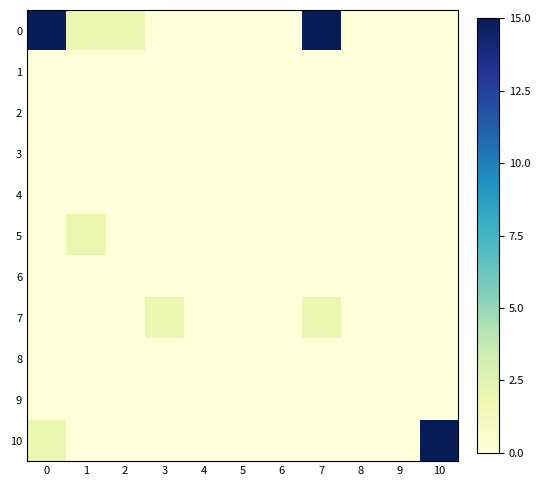

Reading left to right, extract all data points from this chart.

0: 0=29.0	1=2.0	2=2.0	3=0.0	4=0.0	5=0.0	6=0.0	7=31.0	8=0.0	9=0.0	10=0.0
1: 0=0.0	1=0.0	2=0.0	3=0.0	4=0.0	5=0.0	6=0.0	7=0.0	8=0.0	9=0.0	10=0.0
2: 0=0.0	1=0.0	2=0.0	3=0.0	4=0.0	5=0.0	6=0.0	7=0.0	8=0.0	9=0.0	10=0.0
3: 0=0.0	1=0.0	2=0.0	3=0.0	4=0.0	5=0.0	6=0.0	7=0.0	8=0.0	9=0.0	10=0.0
4: 0=0.0	1=0.0	2=0.0	3=0.0	4=0.0	5=0.0	6=0.0	7=0.0	8=0.0	9=0.0	10=0.0
5: 0=0.0	1=2.0	2=0.0	3=0.0	4=0.0	5=0.0	6=0.0	7=0.0	8=0.0	9=0.0	10=0.0
6: 0=0.0	1=0.0	2=0.0	3=0.0	4=0.0	5=0.0	6=0.0	7=0.0	8=0.0	9=0.0	10=0.0
7: 0=0.0	1=0.0	2=0.0	3=2.0	4=0.0	5=0.0	6=0.0	7=2.0	8=0.0	9=0.0	10=0.0
8: 0=0.0	1=0.0	2=0.0	3=0.0	4=0.0	5=0.0	6=0.0	7=0.0	8=0.0	9=0.0	10=0.0
9: 0=0.0	1=0.0	2=0.0	3=0.0	4=0.0	5=0.0	6=0.0	7=0.0	8=0.0	9=0.0	10=0.0
10: 0=2.0	1=0.0	2=0.0	3=0.0	4=0.0	5=0.0	6=0.0	7=0.0	8=0.0	9=0.0	10=31.0